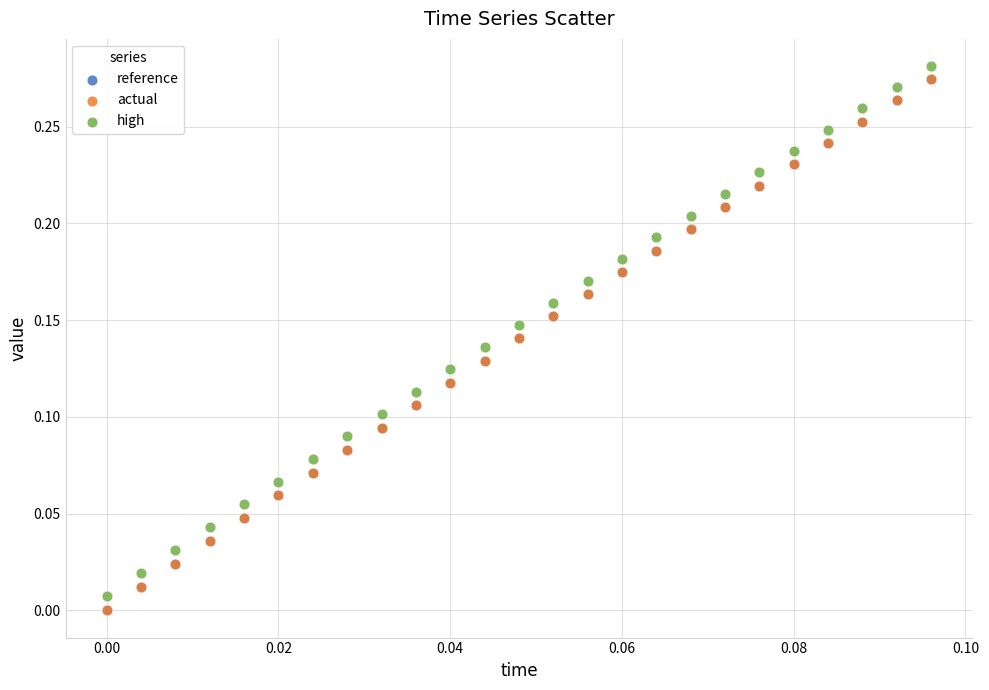

Which series has the widest spread of Y values?

reference